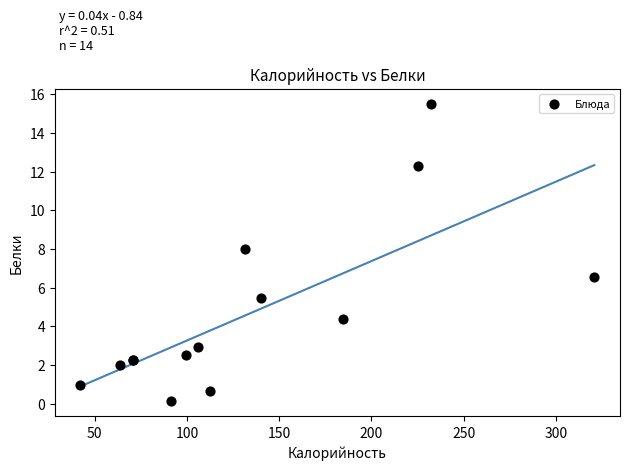

What Y value in the scatter plot is closest to 7?

6.6